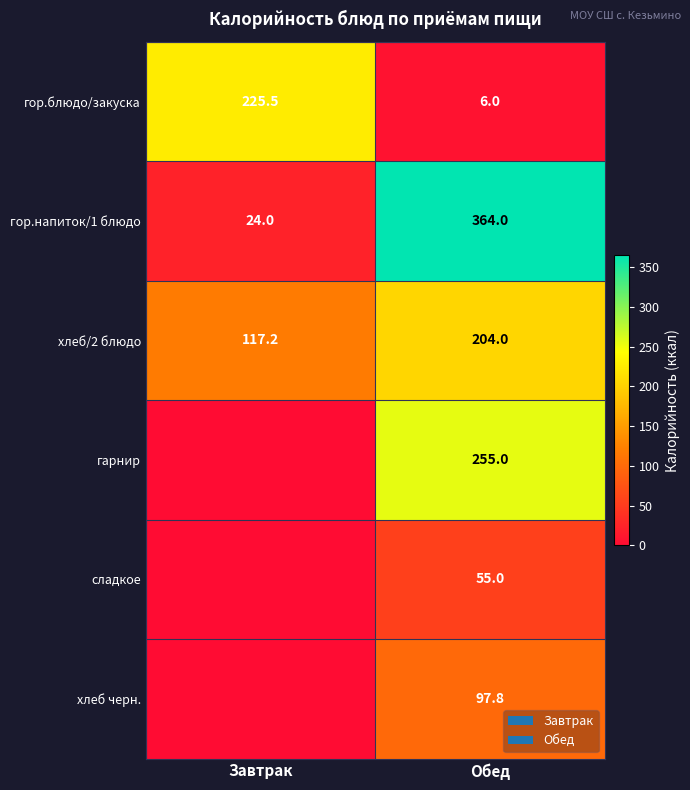

What is the sum of all хлеб/2 блюдо values?

321.2